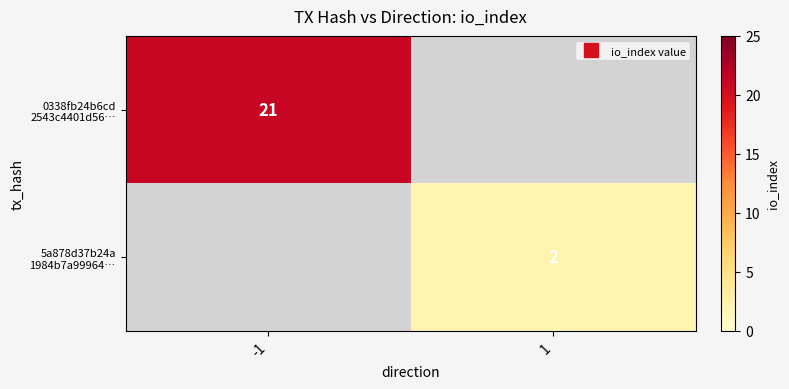

Between -1 and 1, which series saw the biggest shift?

0338fb24b6cd 2543c4401d56…